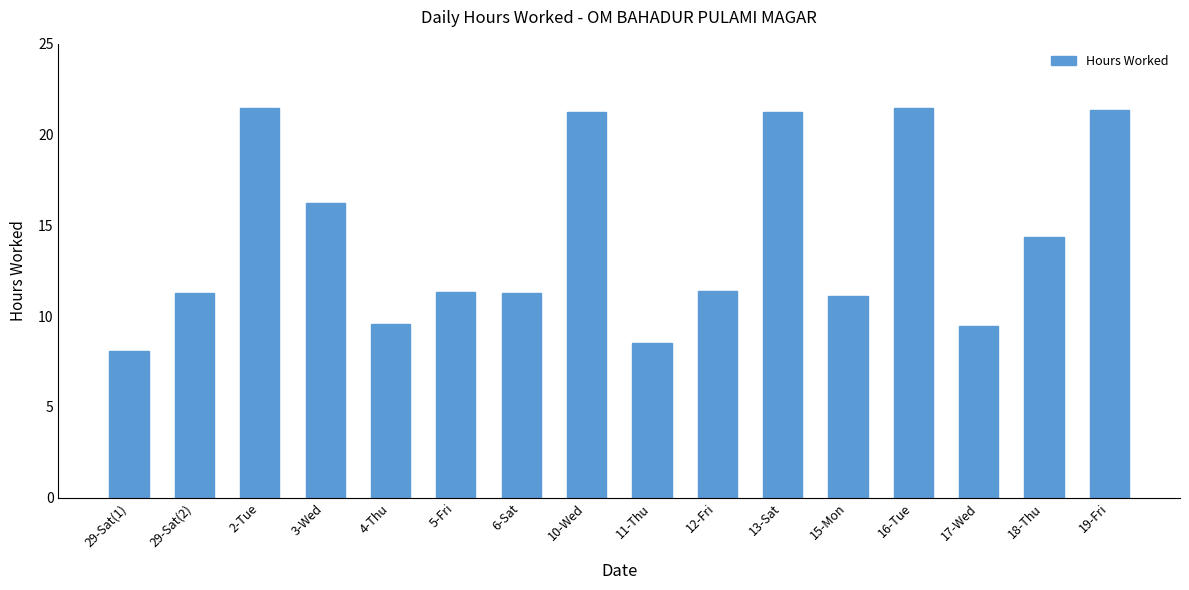

What is the maximum value shown in the chart?

21.5